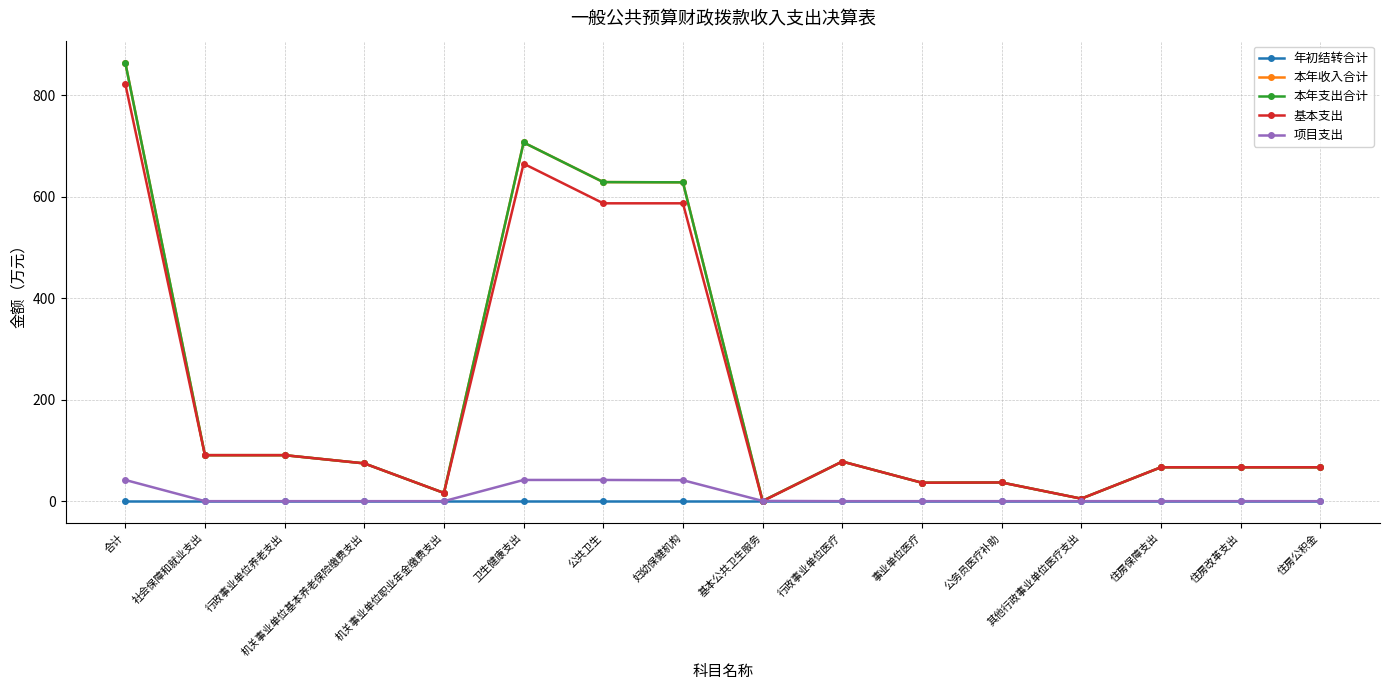

Does the chart have visible grid lines?

Yes